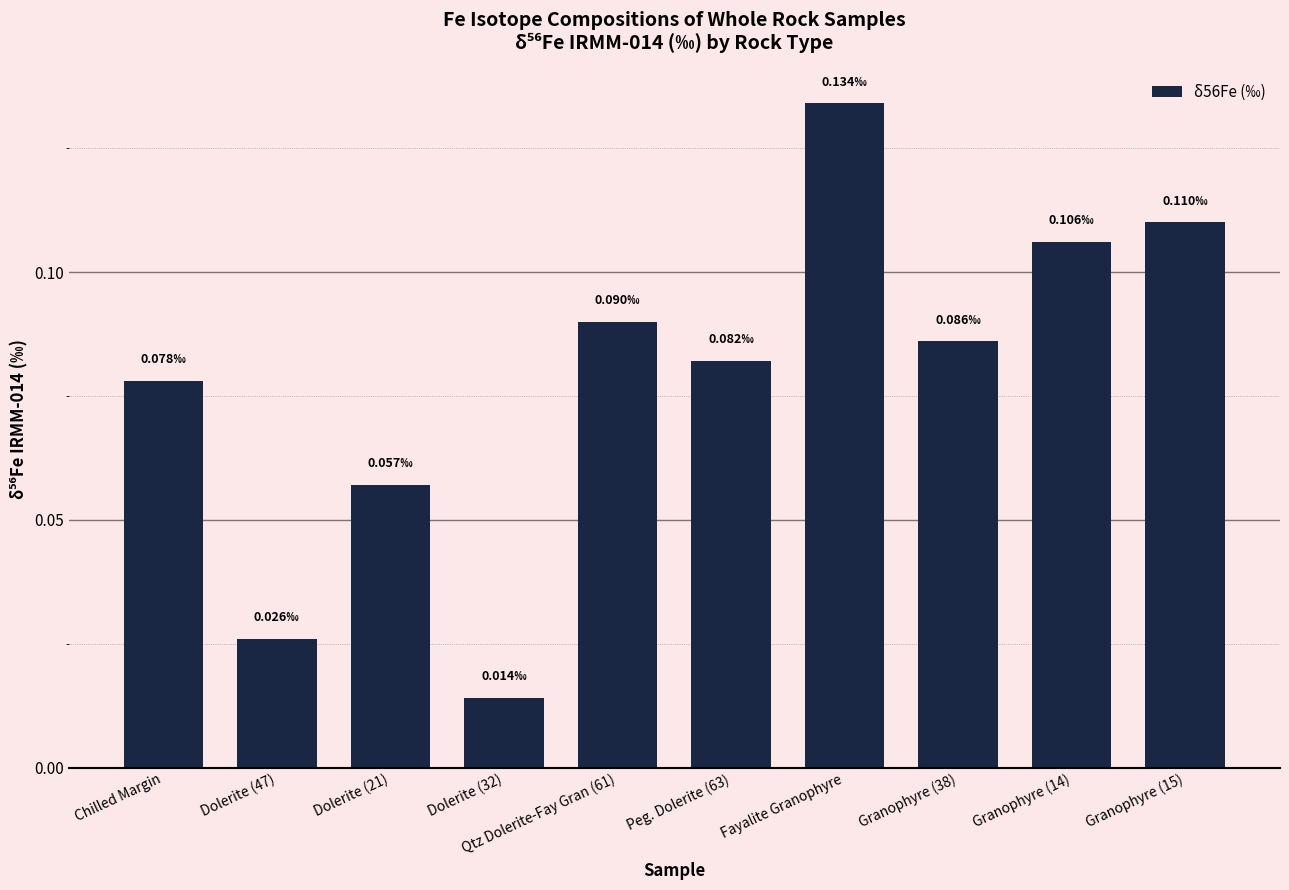

Which has a higher value, Dolerite (21) or Qtz Dolerite-Fay Gran (61)?

Qtz Dolerite-Fay Gran (61)